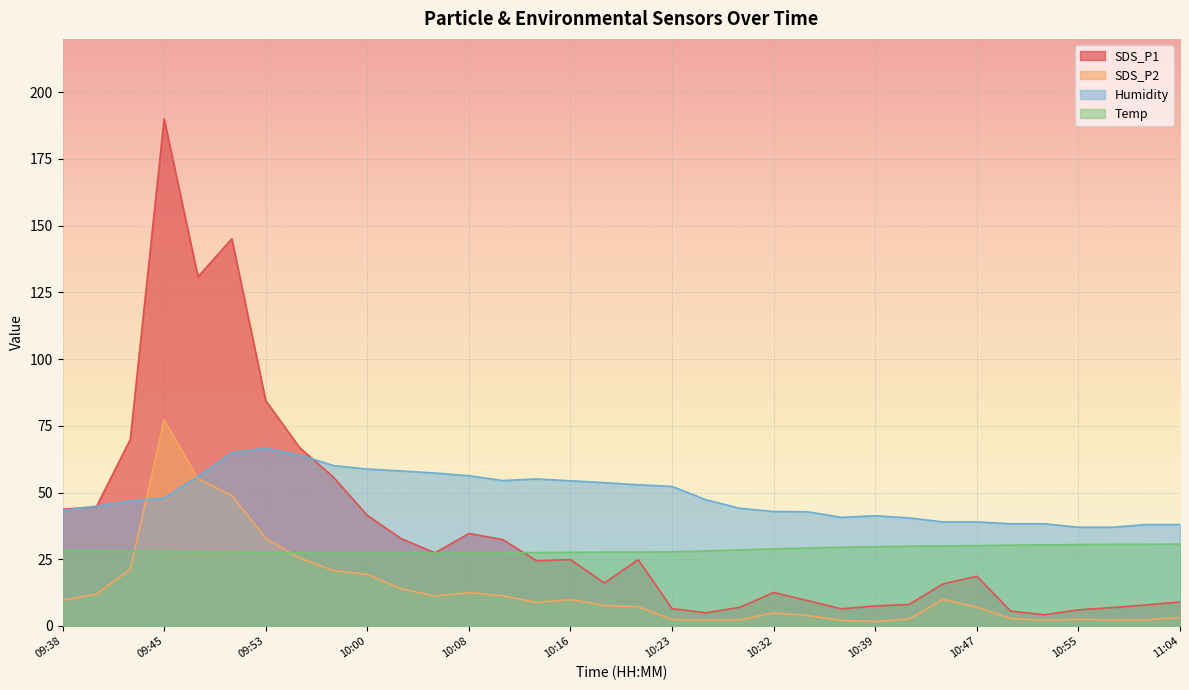

At which label does Humidity first exceed 47?

09:45